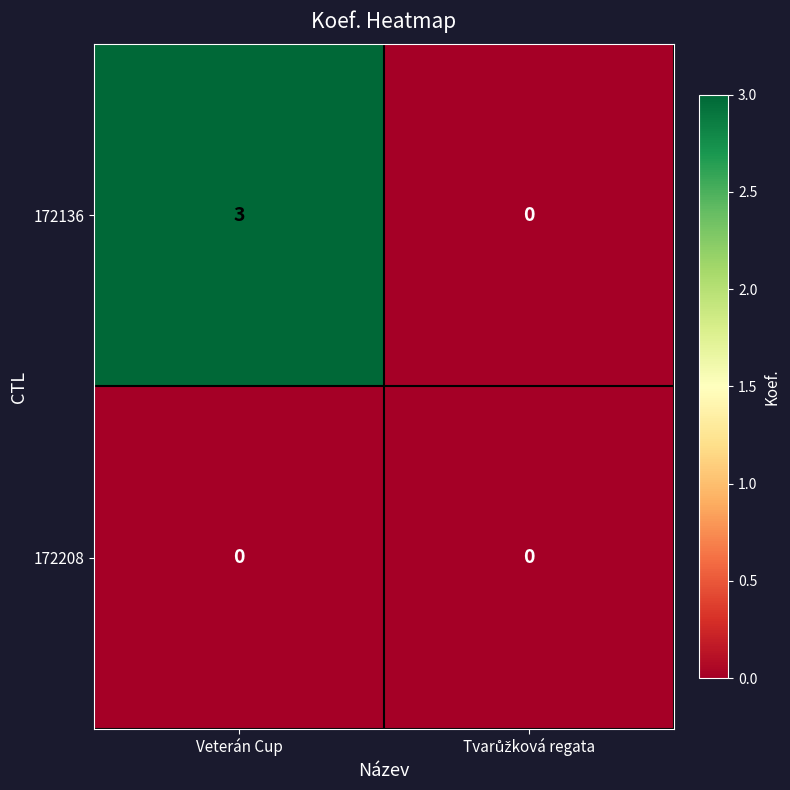

What is the difference between the maximum and minimum values in the 172136 series?

3